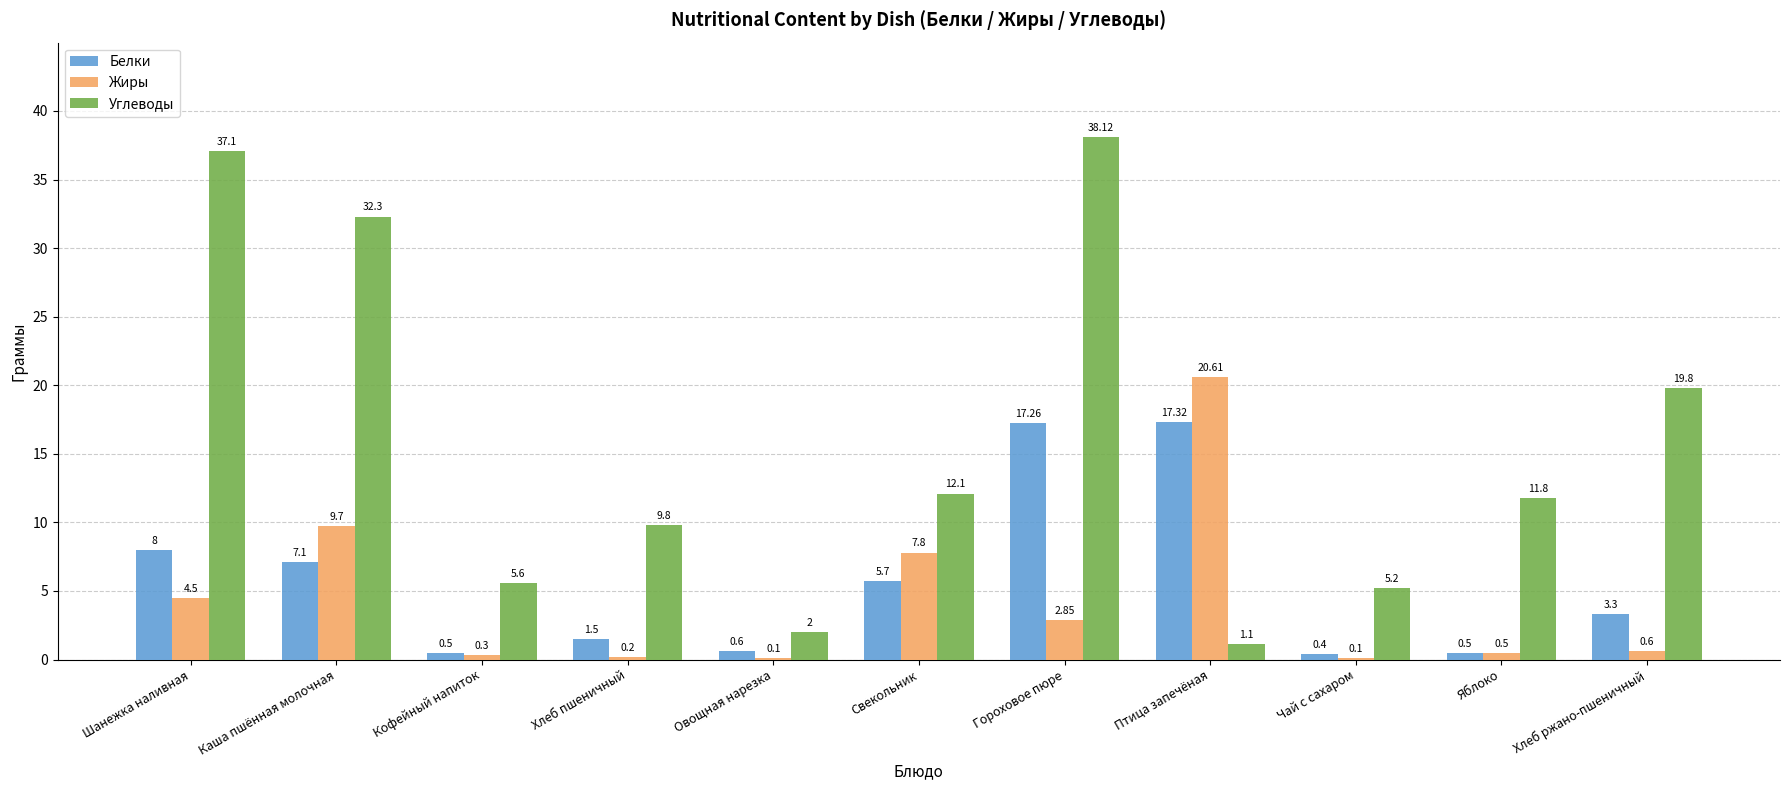

Which series has the largest range (max minus min)?

Углеводы